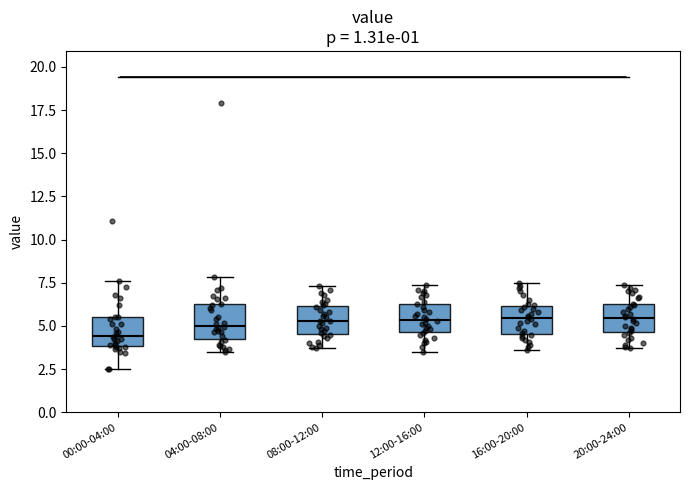

Reading left to right, read every box against the y-axis: the position of its median line, the range the box covers, and the ends of its whiskers. The values are not printed on the chart, so give them approximately, as read against the axis.

00:00-04:00: median 4.5, box 4.0 to 5.5, whiskers 2.5 to 7.5
04:00-08:00: median 5.0, box 4.5 to 6.5, whiskers 3.5 to 8.0
08:00-12:00: median 5.5, box 4.5 to 6.0, whiskers 3.5 to 7.5
12:00-16:00: median 5.5, box 4.5 to 6.5, whiskers 3.5 to 7.5
16:00-20:00: median 5.5, box 4.5 to 6.0, whiskers 3.5 to 7.5
20:00-24:00: median 5.5, box 4.5 to 6.5, whiskers 3.5 to 7.5